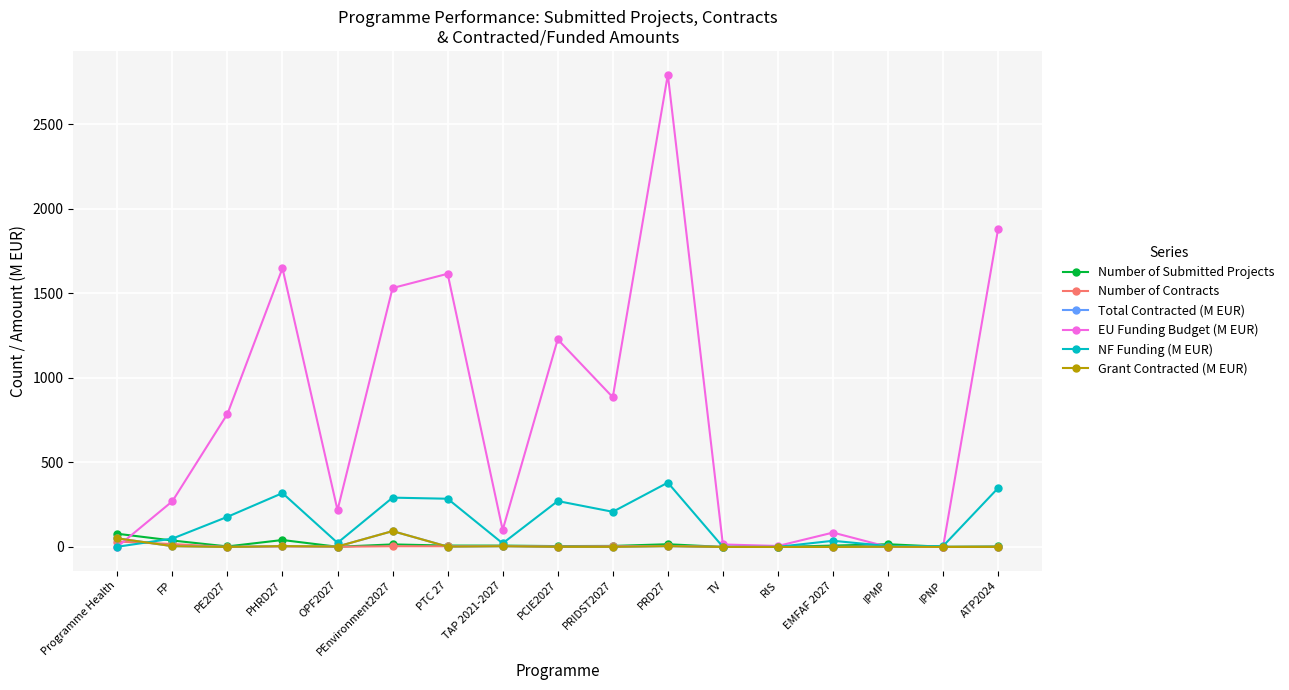

Which category has the highest value across all series?

PRD27